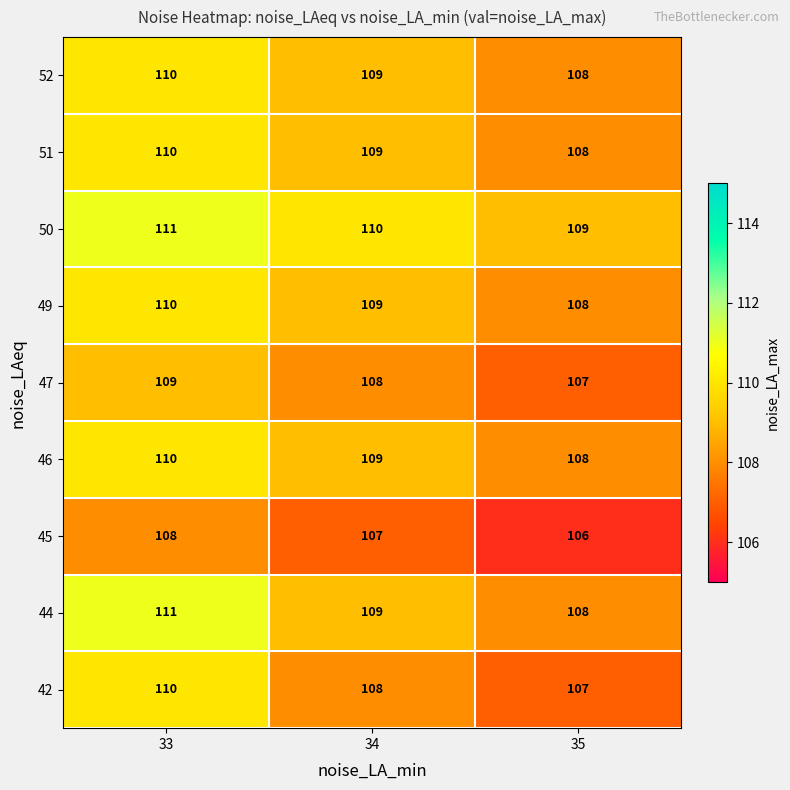

Count the 44 values in the range 108 to 111.

3